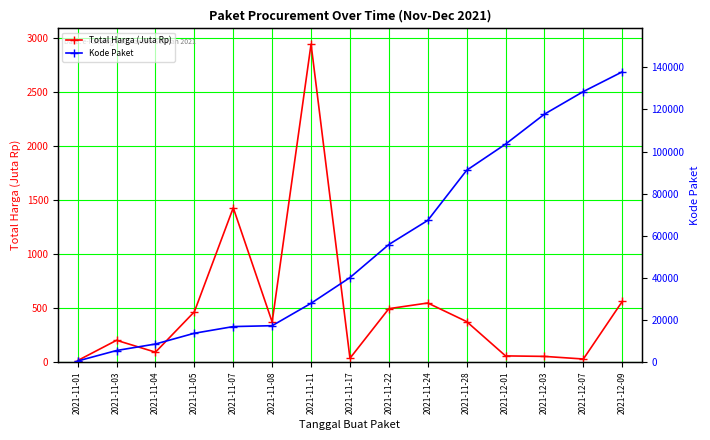

What is the difference between the second highest and minimum values in the Total Harga (Juta Rp) series?

1413.1